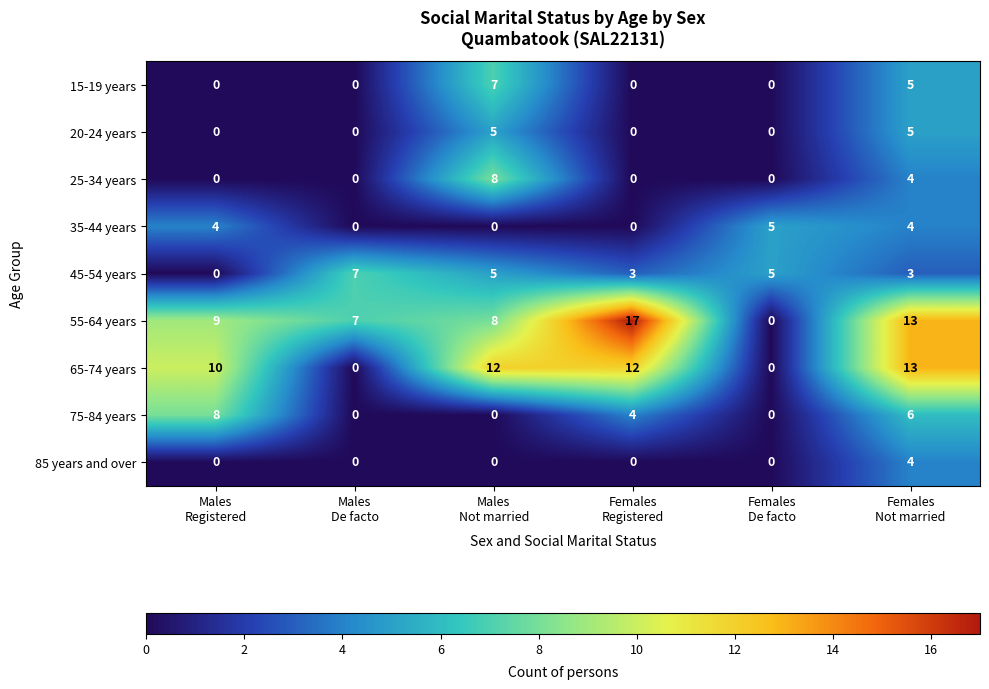

What is the difference between the highest and lowest values at Males
De facto?

7